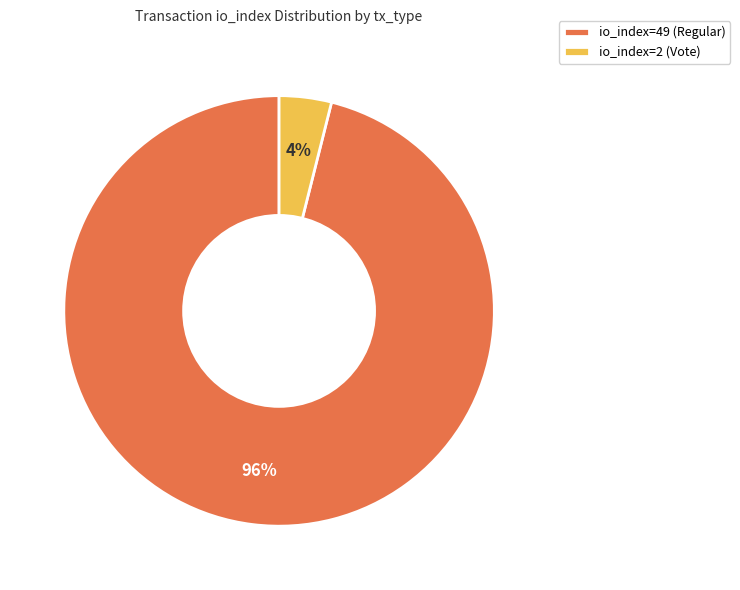

How many segments does this pie chart have?

2